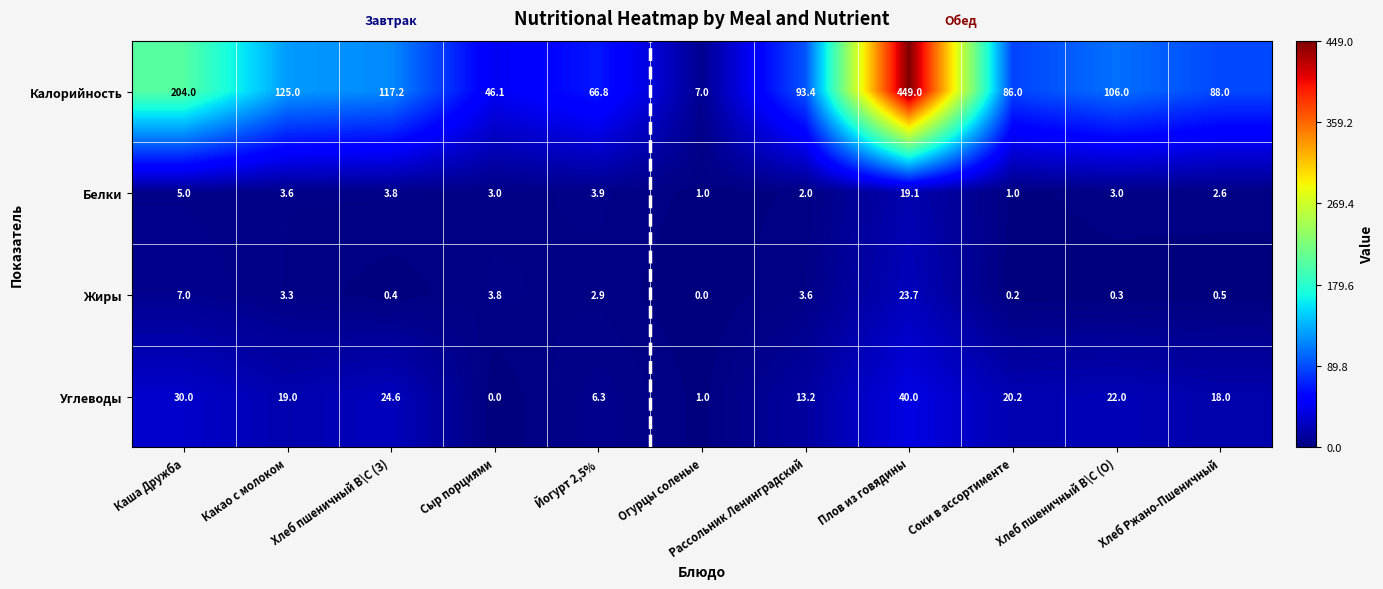

At which label does Углеводы reach its peak?

Плов из говядины